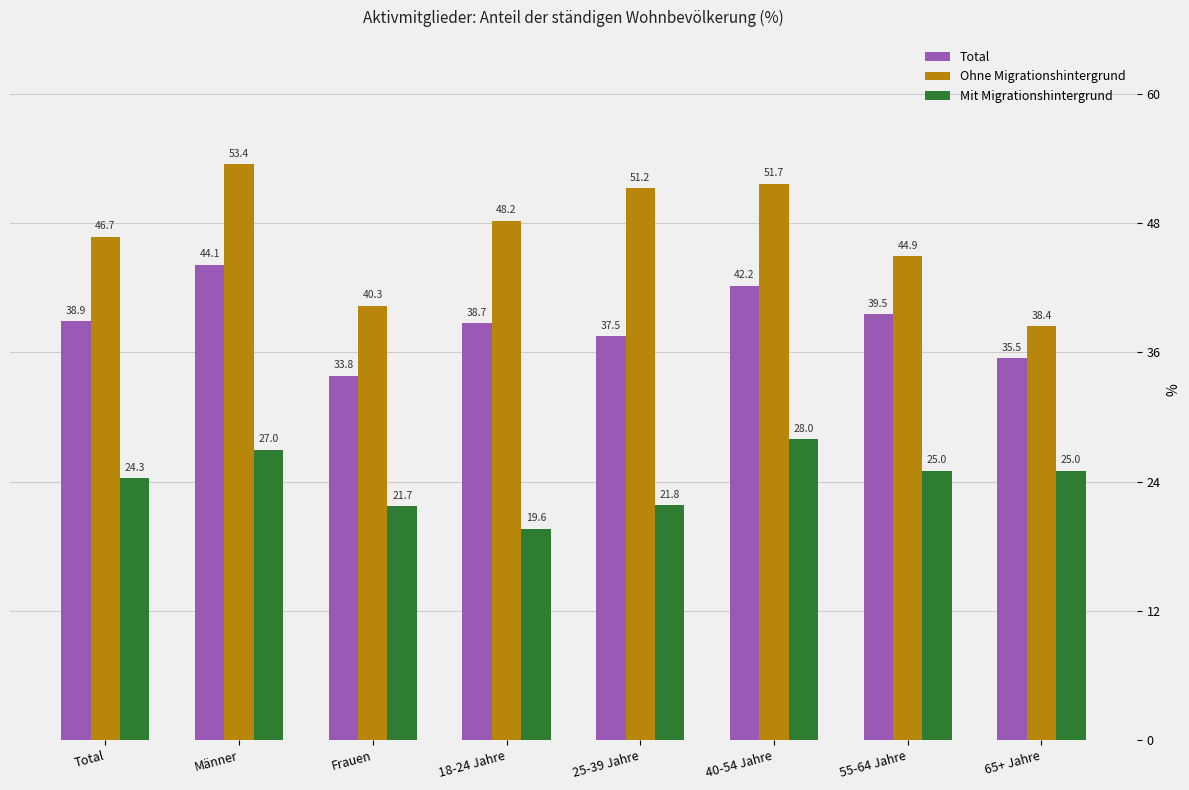

Reading right to left, transcribe all the data shown in this chart.

Total: 65+ Jahre=35.5	55-64 Jahre=39.5	40-54 Jahre=42.2	25-39 Jahre=37.5	18-24 Jahre=38.7	Frauen=33.8	Männer=44.1	Total=38.9
Ohne Migrationshintergrund: 65+ Jahre=38.4	55-64 Jahre=44.9	40-54 Jahre=51.7	25-39 Jahre=51.2	18-24 Jahre=48.2	Frauen=40.3	Männer=53.4	Total=46.7
Mit Migrationshintergrund: 65+ Jahre=25.0	55-64 Jahre=25.0	40-54 Jahre=28.0	25-39 Jahre=21.8	18-24 Jahre=19.6	Frauen=21.7	Männer=27.0	Total=24.3